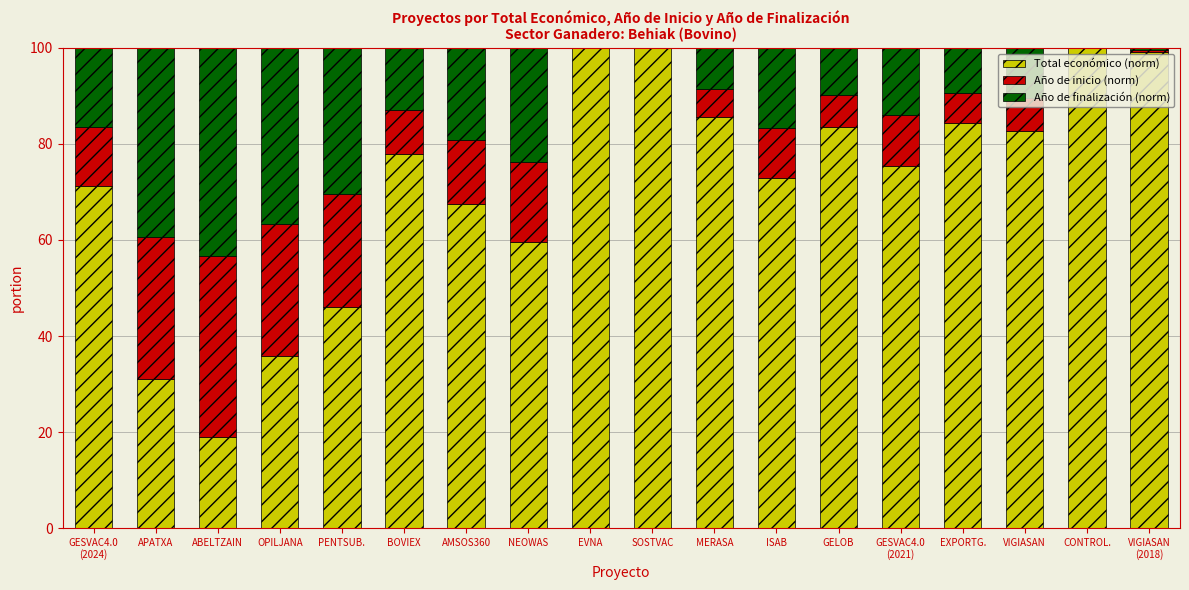

What position from the left is EXPORTG.?

15